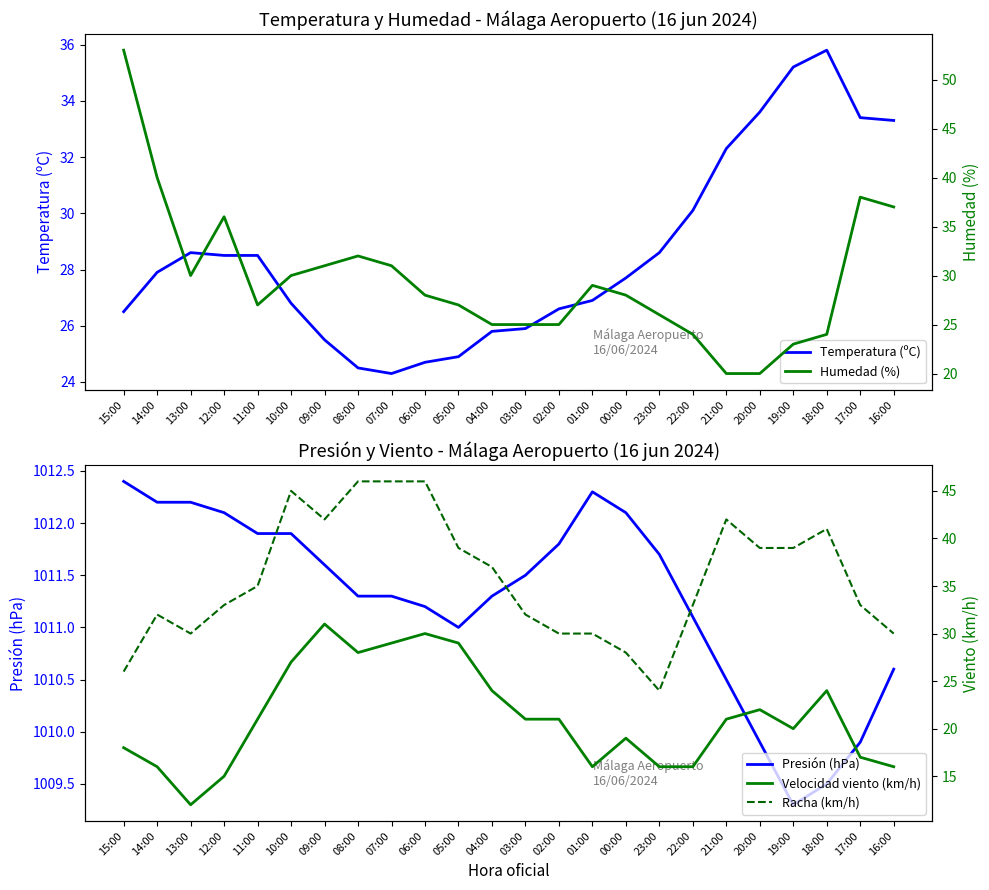

What are all the series names shown in the legend?

Temperatura (ºC), Presión (hPa), Humedad (%), Velocidad viento (km/h), Racha (km/h)